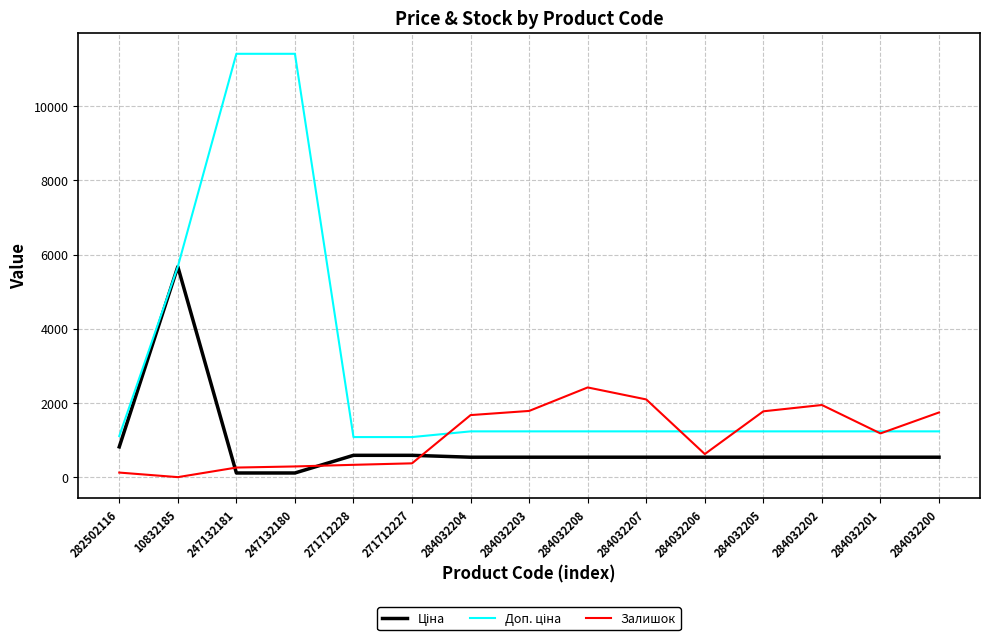

The Залишок series shows 1786.0 at 284032203. True or false?

True